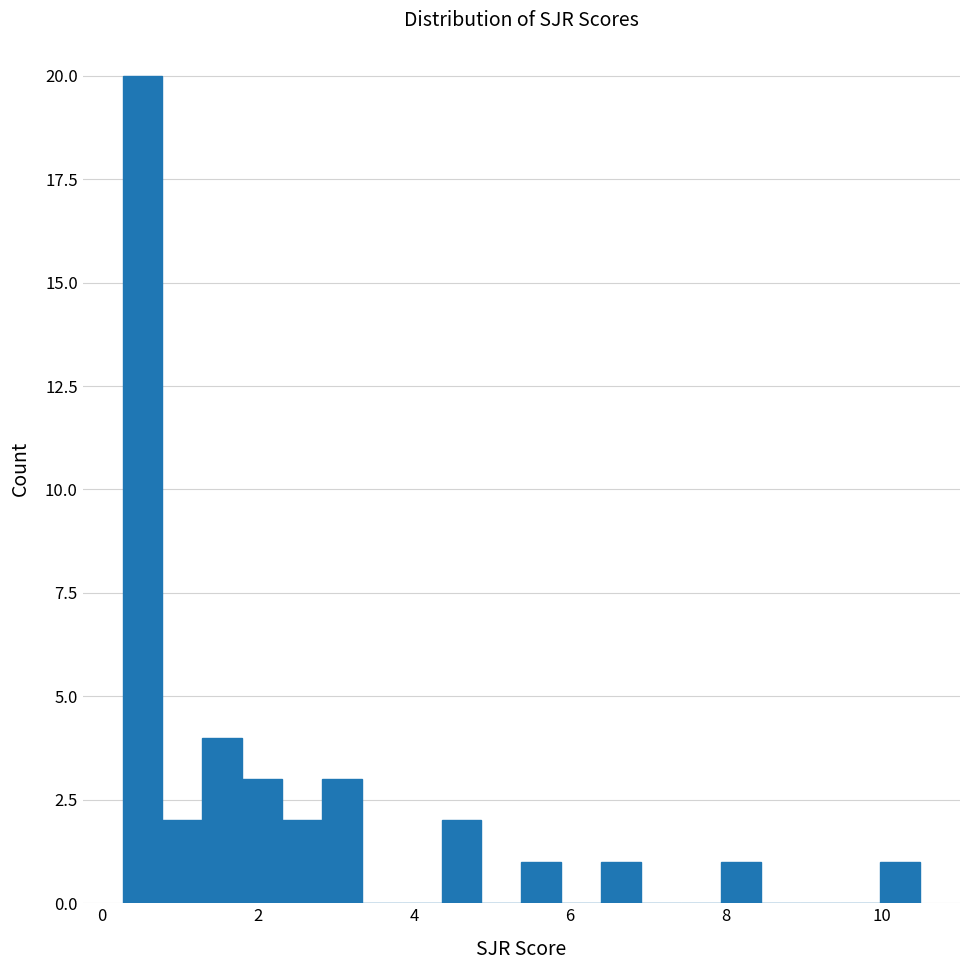

Around what value on the x-axis is the tallest bar? Give the approximate position of its centre, as read against the axis.

0.6